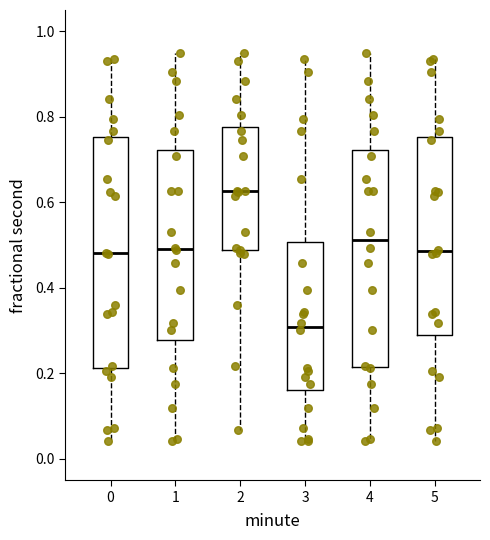

Which box's median line is the highest?

2